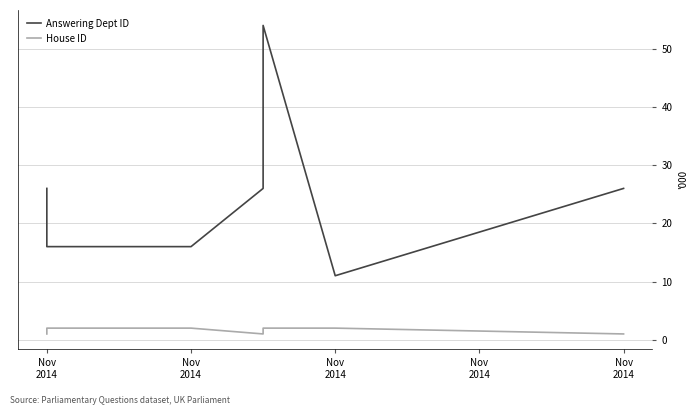

True or false: Answering Dept ID has more than 2 interior local peaks.

False